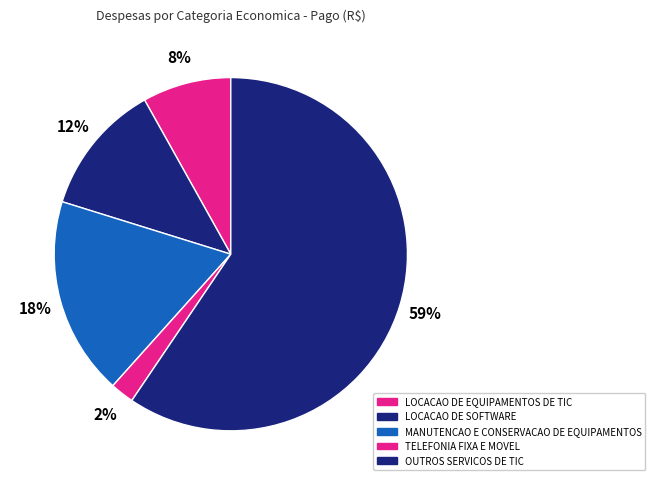

Rank the categories by value from lowest to highest.

TELEFONIA FIXA E MOVEL, LOCACAO DE EQUIPAMENTOS DE TIC, LOCACAO DE SOFTWARE, MANUTENCAO E CONSERVACAO DE EQUIPAMENTOS, OUTROS SERVICOS DE TIC